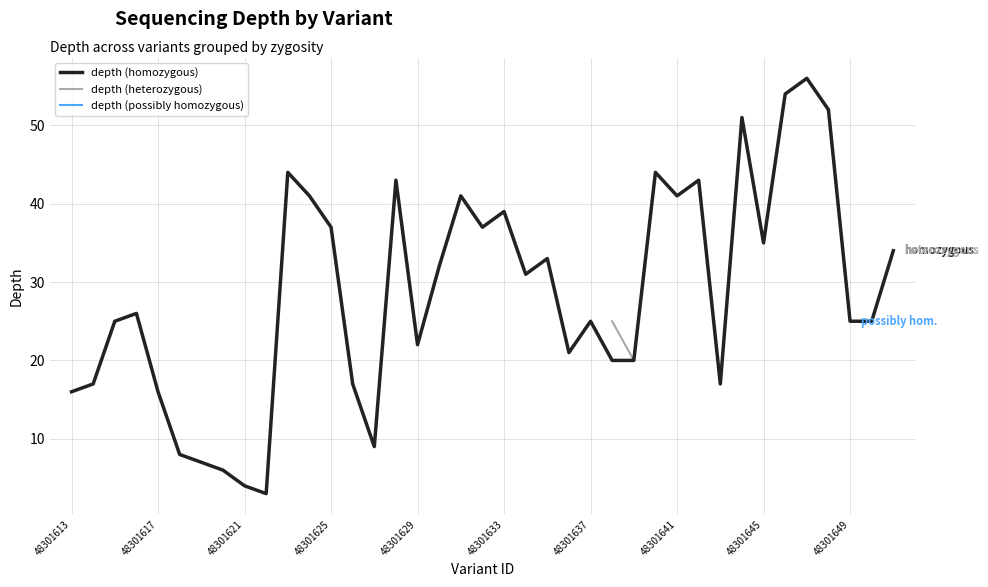

True or false: depth (heterozygous) and depth (homozygous) intersect in this chart.

False